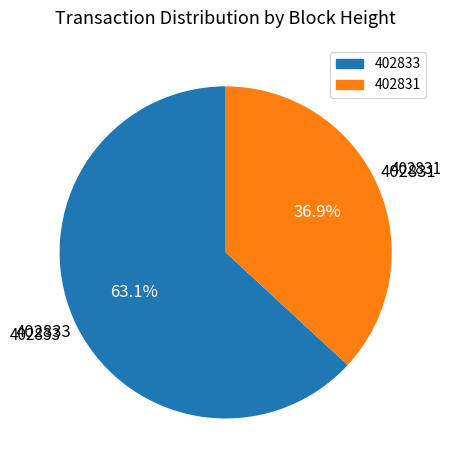

What is the smallest slice in the pie chart?

402831